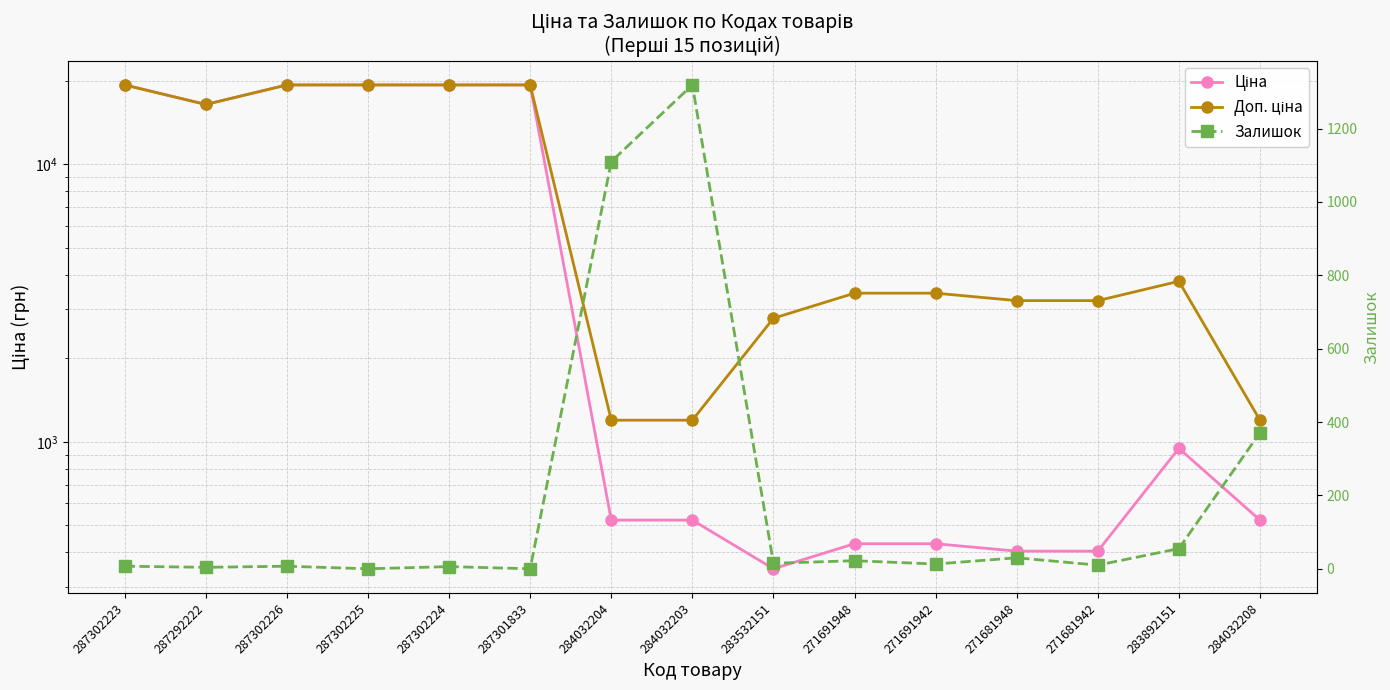

How many lines are shown in the chart?

3